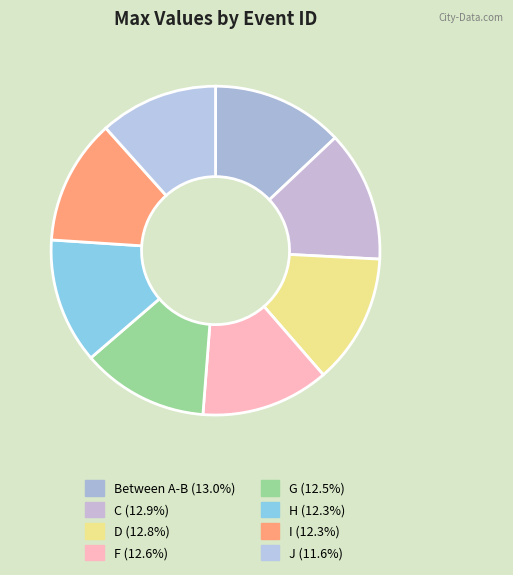

Count the number of slices in the pie.

8